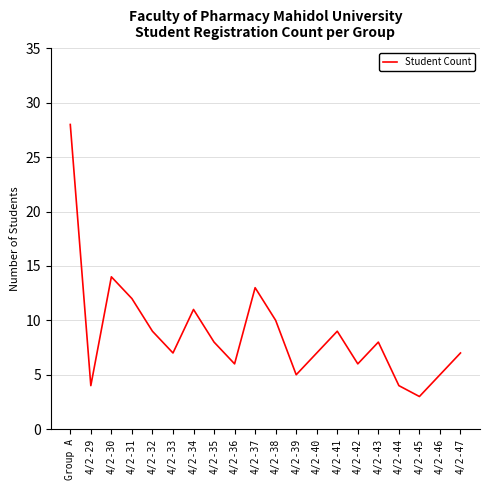

What is the change in value from 4/2-32 to 4/2-39?

-4